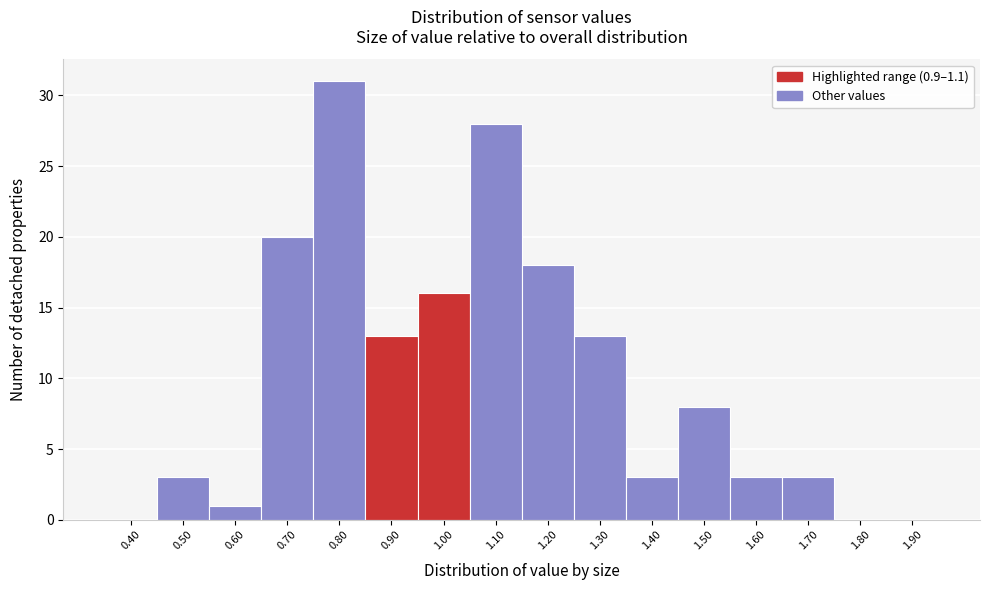

Reading left to right, transcribe all the data shown in this chart.

0.40=0	0.50=3	0.60=1	0.70=20	0.80=31	0.90=13	1.00=16	1.10=28	1.20=18	1.30=13	1.40=3	1.50=8	1.60=3	1.70=3	1.80=0	1.90=0